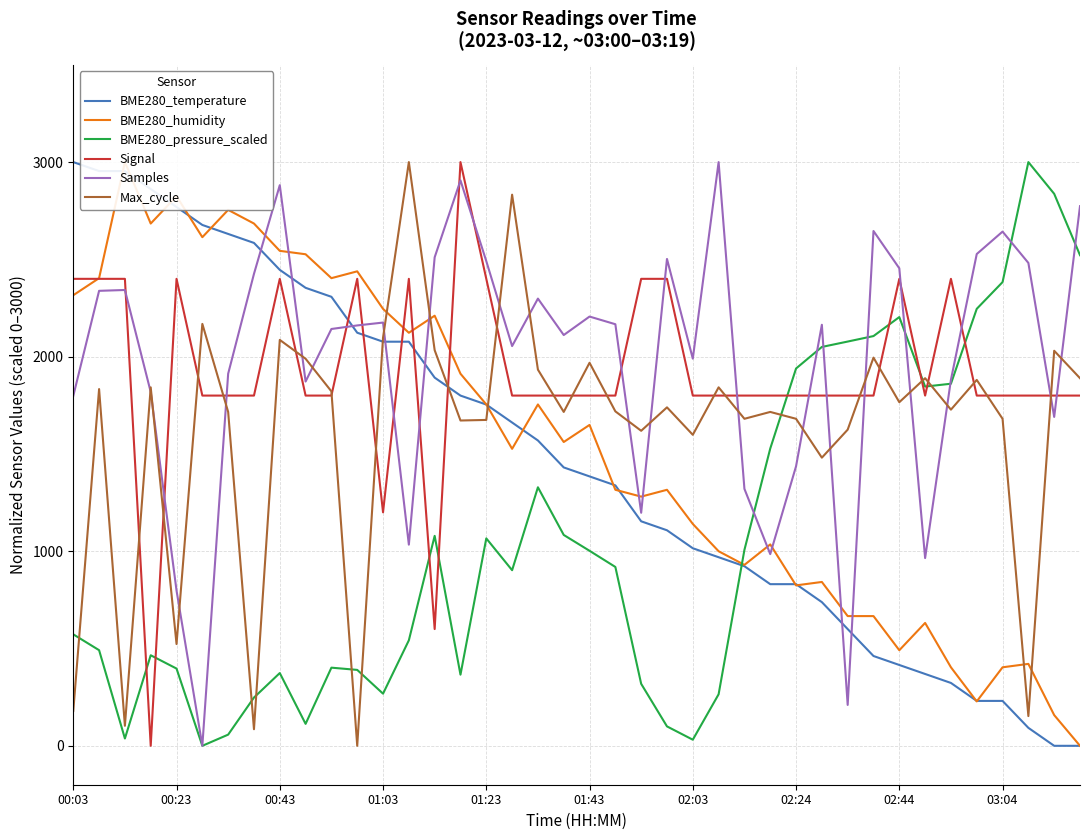

The Samples series shows 1377.6 at 14. True or false?

False